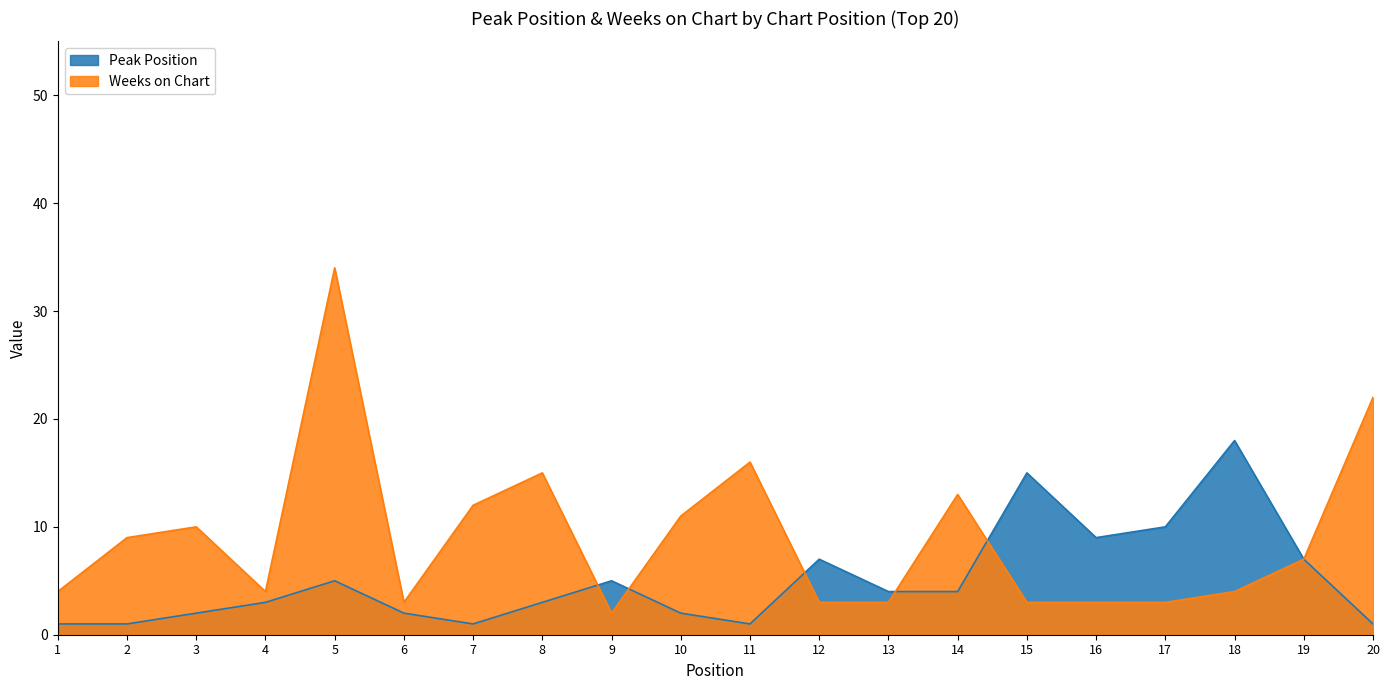

Rank the series at 13 from lowest to highest value.

Weeks on Chart, Peak Position